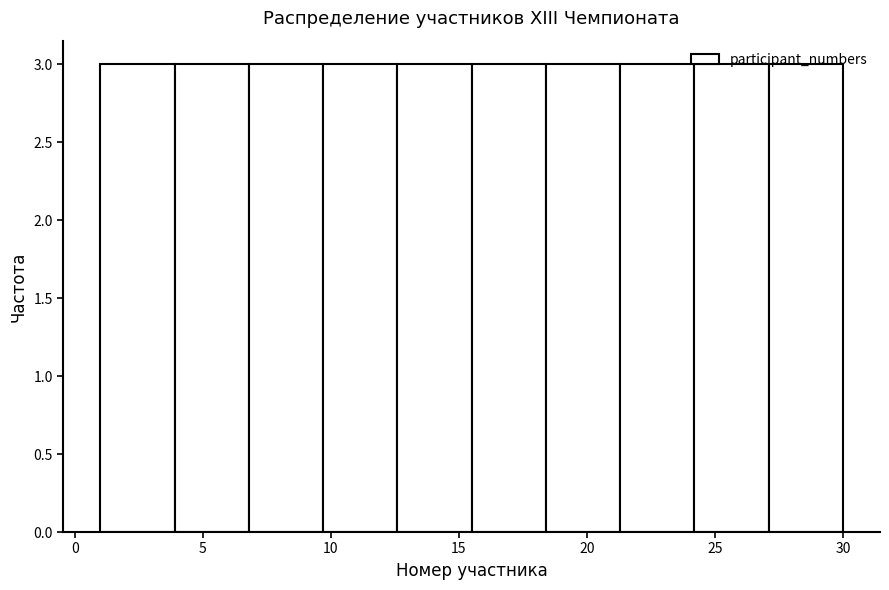

Reading left to right, transcribe this chart: for each bar, give the range it covers on the x-axis and its height. Neither the bar edges nor the heights are printed on the chart, so give them approximately, as read against the axes.

1.0 to 3.9: 3
3.9 to 6.8: 3
6.8 to 9.7: 3
9.7 to 12.6: 3
12.6 to 15.5: 3
15.5 to 18.4: 3
18.4 to 21.3: 3
21.3 to 24.2: 3
24.2 to 27.1: 3
27.1 to 30.0: 3